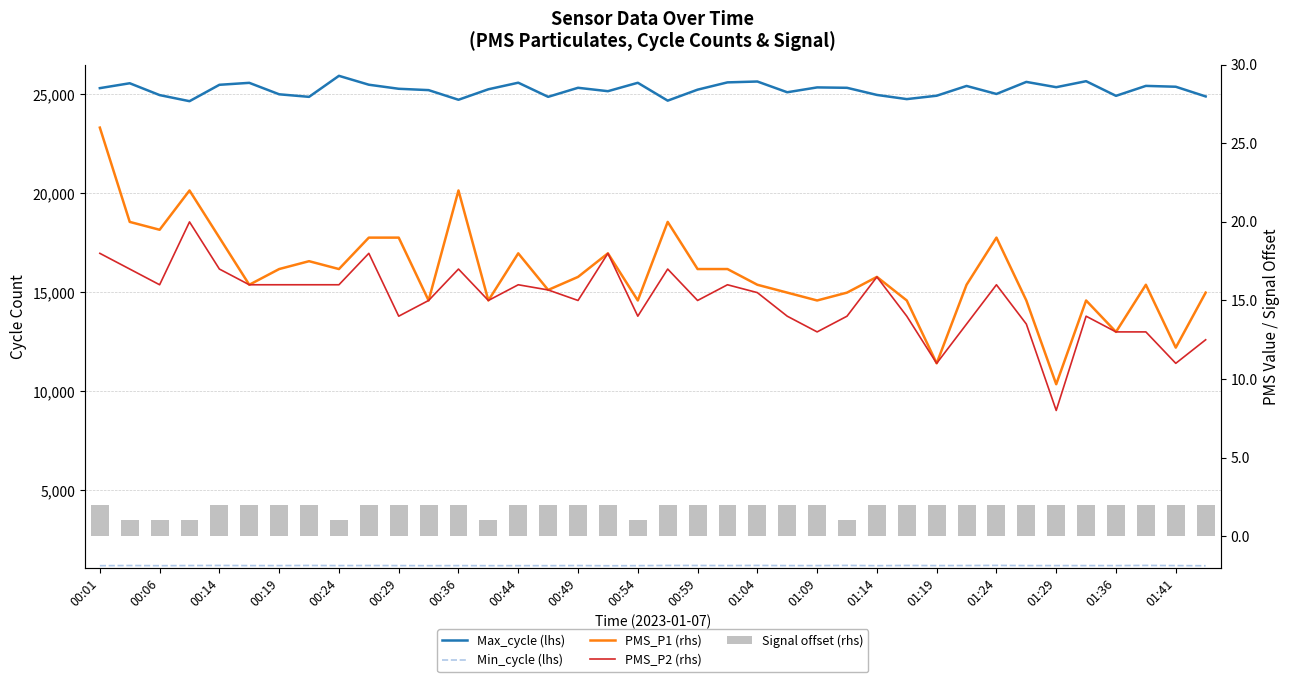

Count the number of categories in the chart.

38